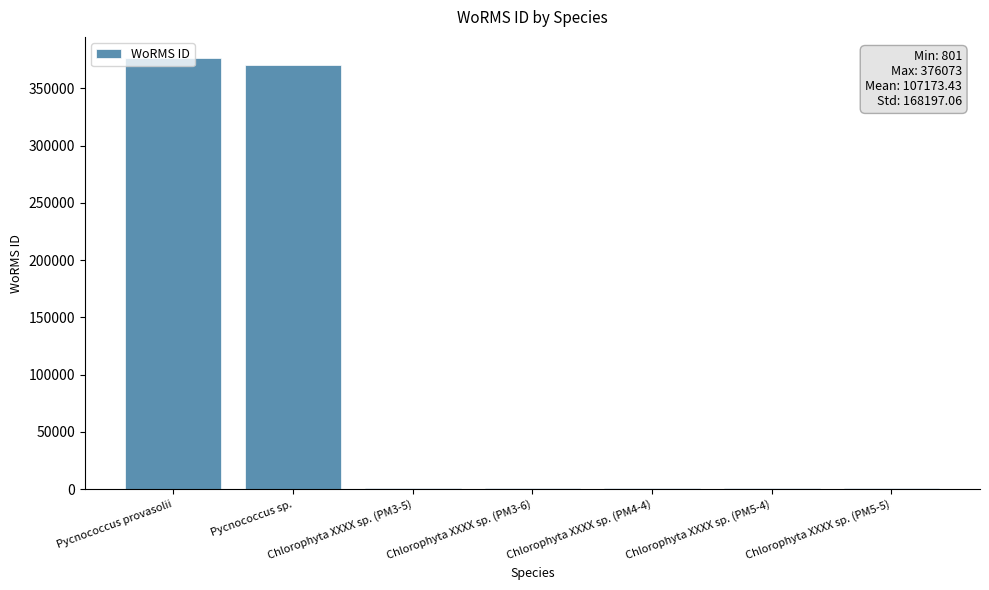

Which has a higher value, Pycnococcus provasolii or Chlorophyta XXXX sp. (PM5-4)?

Pycnococcus provasolii